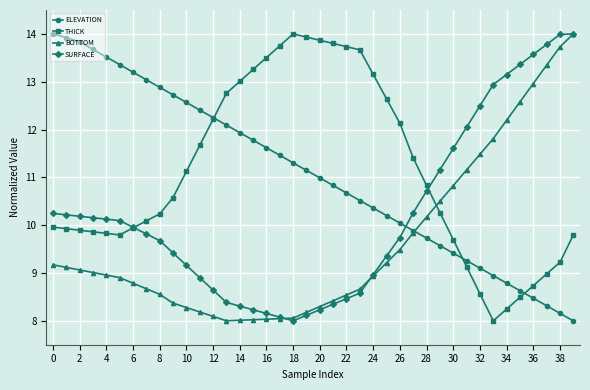

What is the minimum value for BOTTOM?

8.0